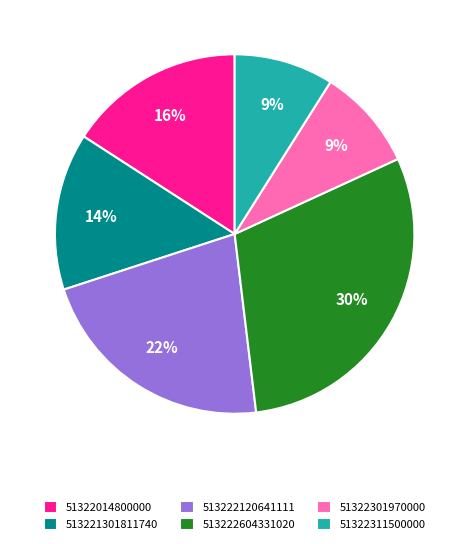

Which slice is the largest?

513222604331020